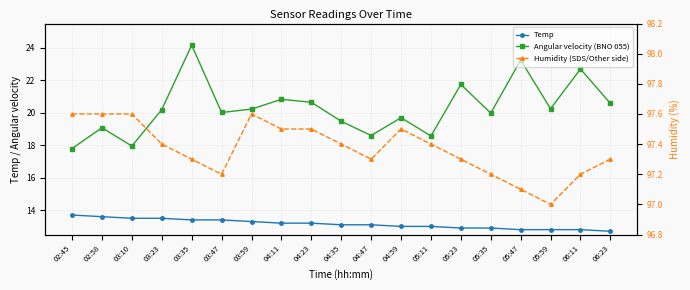

At which category is the sum across all series the highest?

03:35